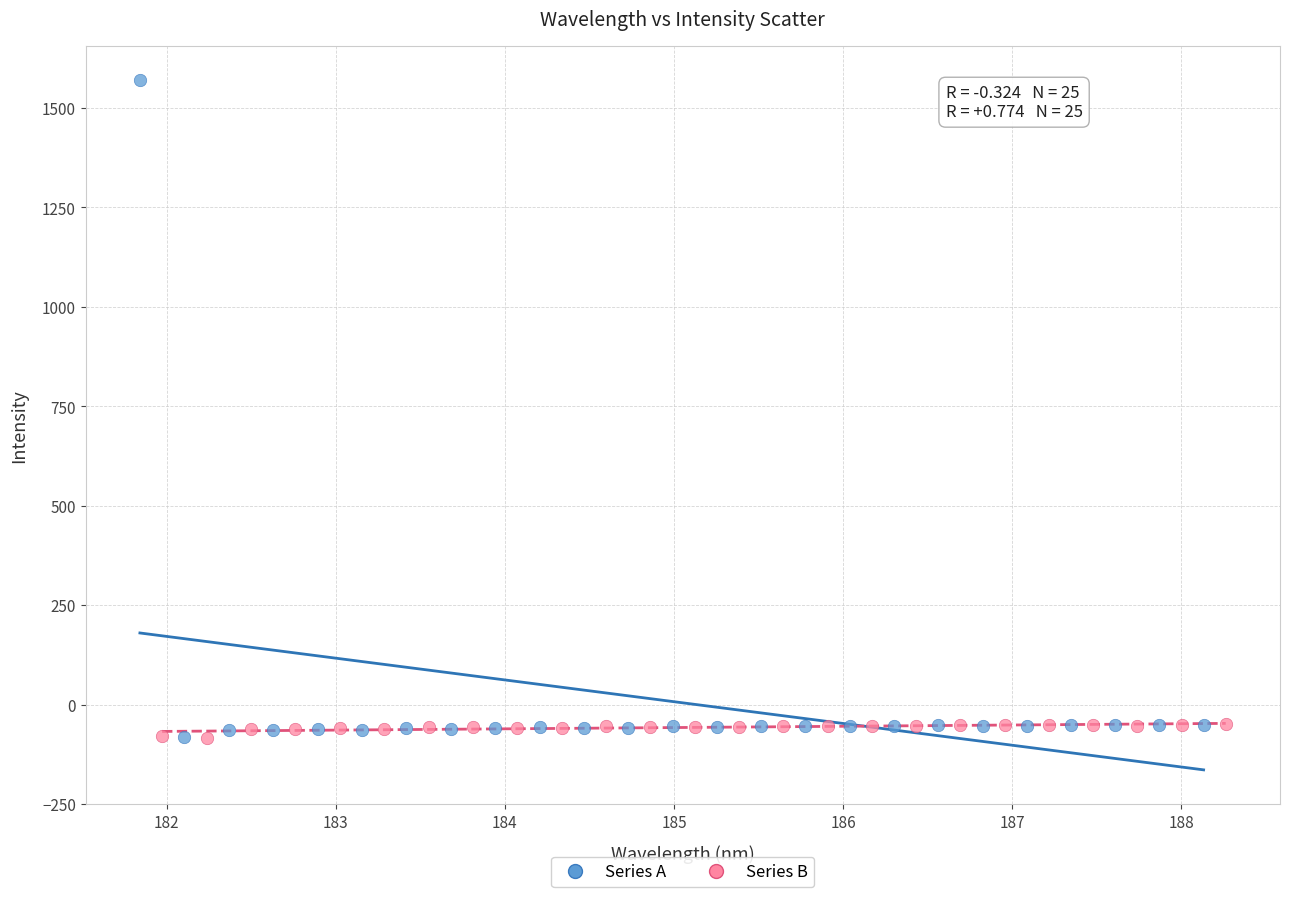

Which series reaches the maximum Y coordinate?

Series A